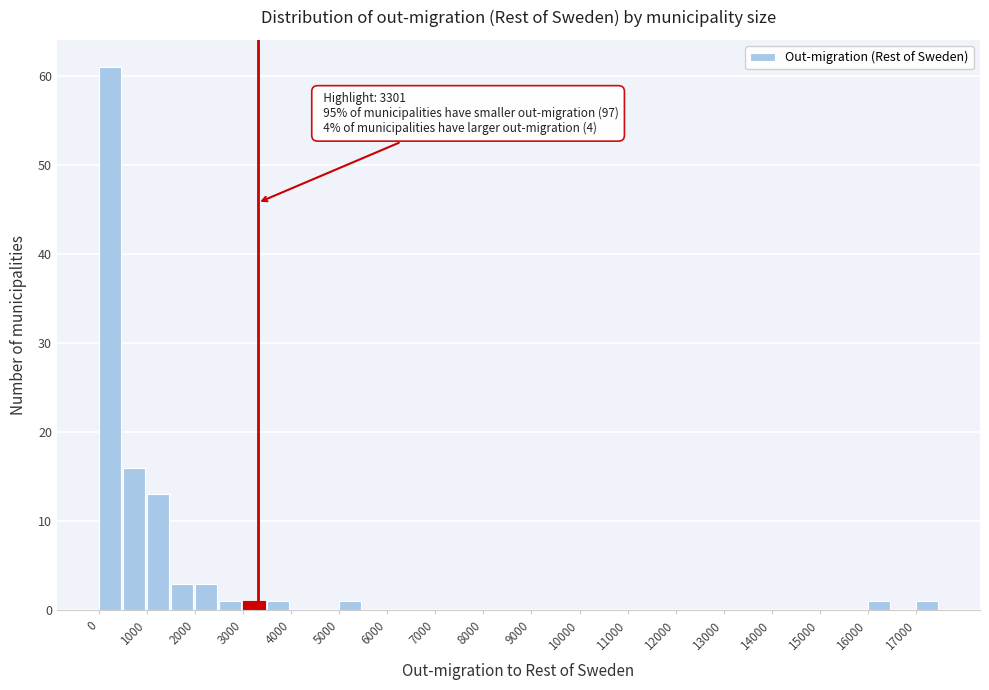

Over which range of the x-axis is the bar tallest?

0 to 500